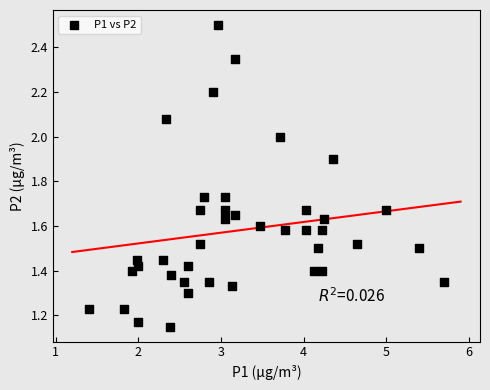

What is the range of X values (max minus min)?

4.3